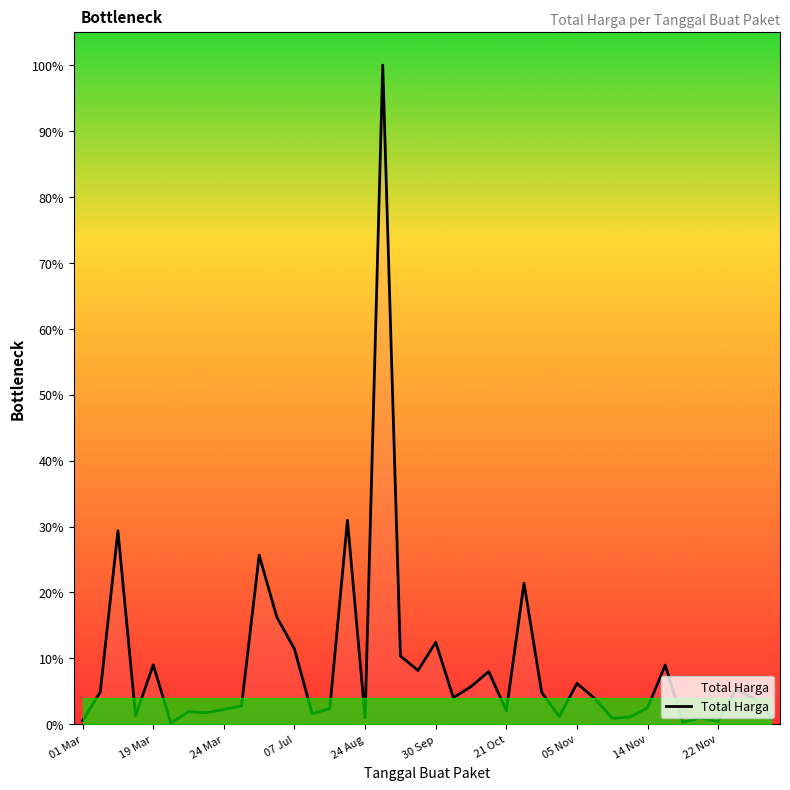

Does the chart display data point markers on the line(s)?

No